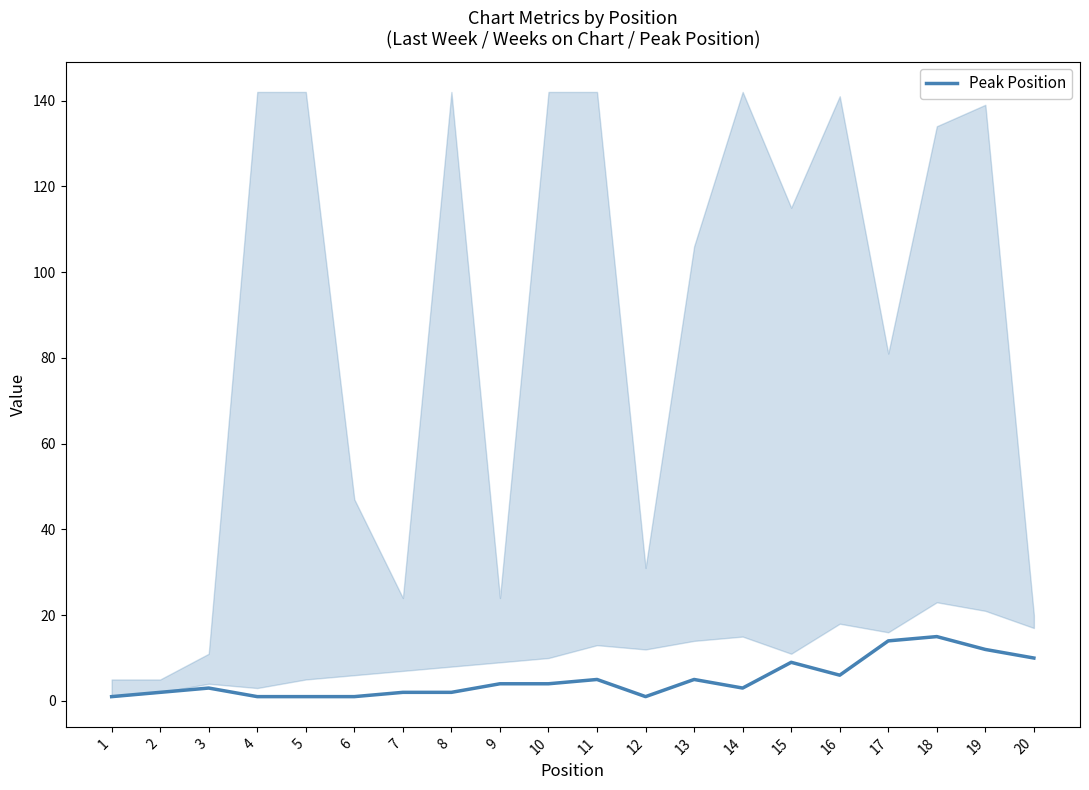

What is the sum of the values at 9 and 17?

18